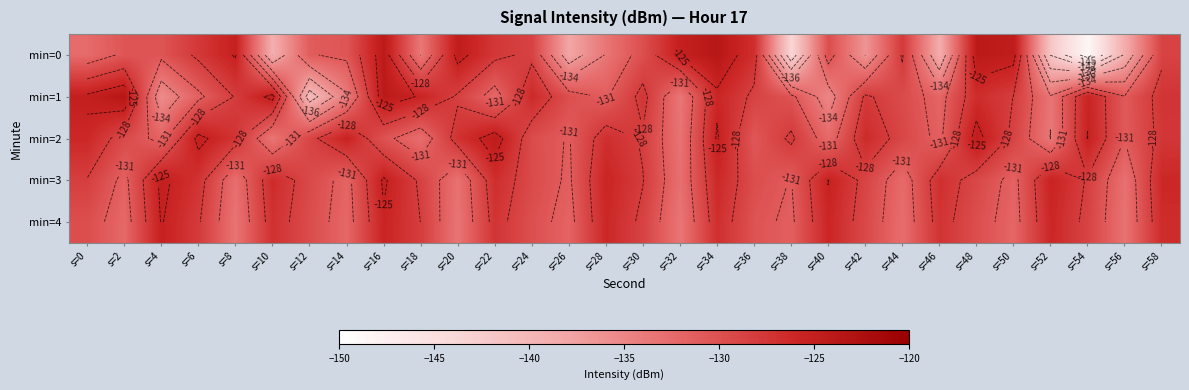

Which series has the largest range (max minus min)?

min=0